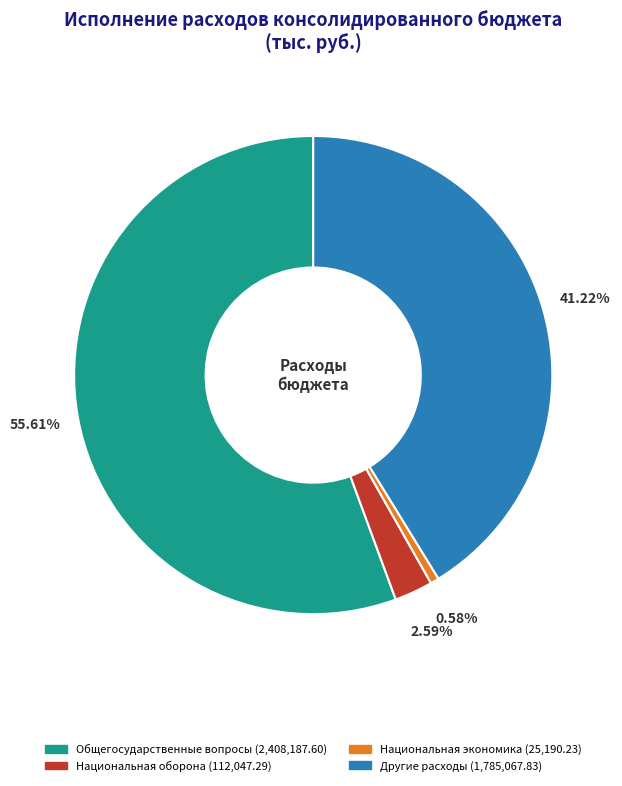

Is there a majority slice in this chart?

Yes